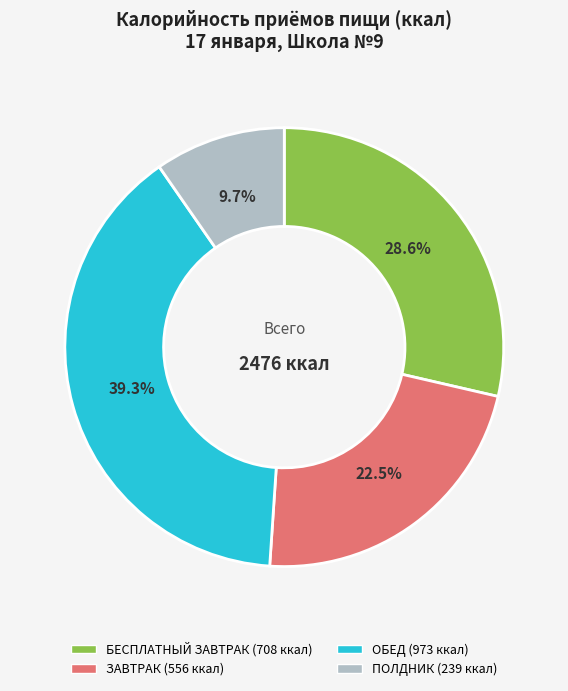

To the nearest percent, what portion does БЕСПЛАТНЫЙ ЗАВТРАК represent?

29%